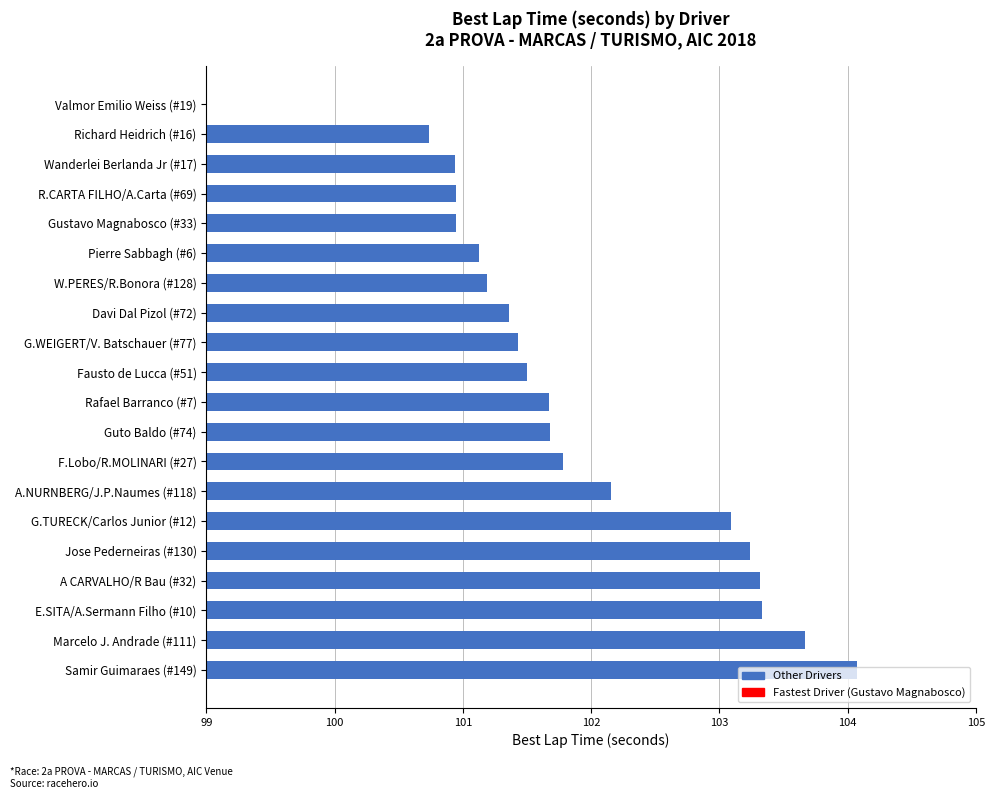

How many categories are shown in the chart?

20